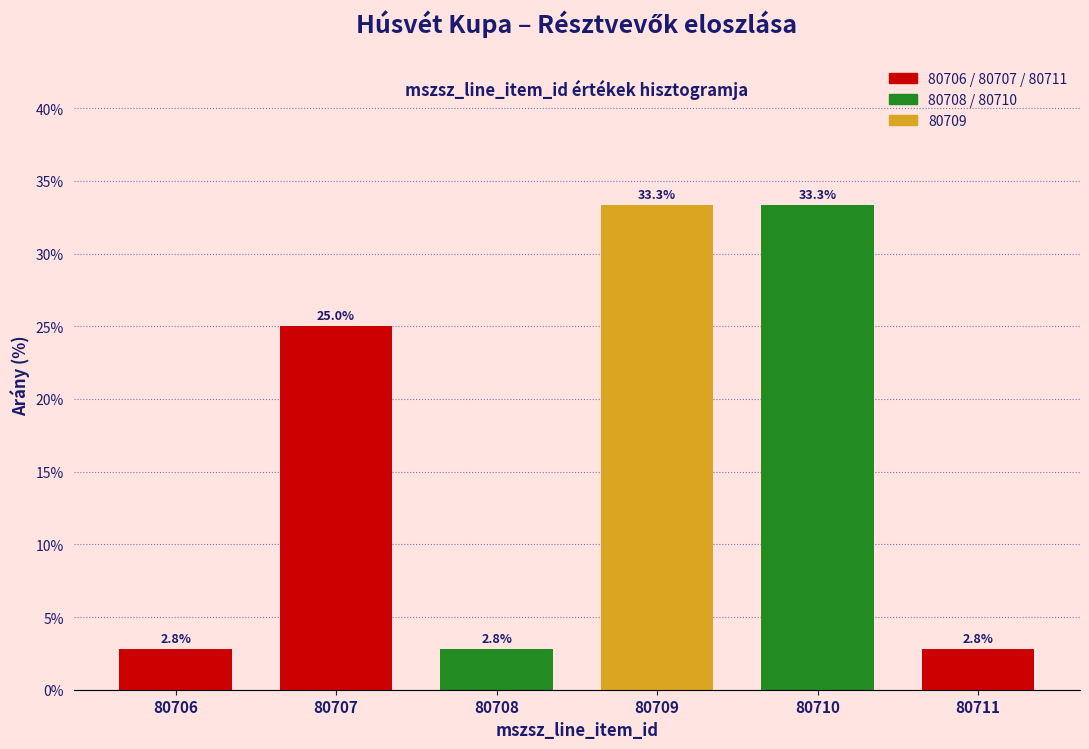

Reading left to right, what are all the values shown in this chart?

80706=2.8	80707=25.0	80708=2.8	80709=33.3	80710=33.3	80711=2.8